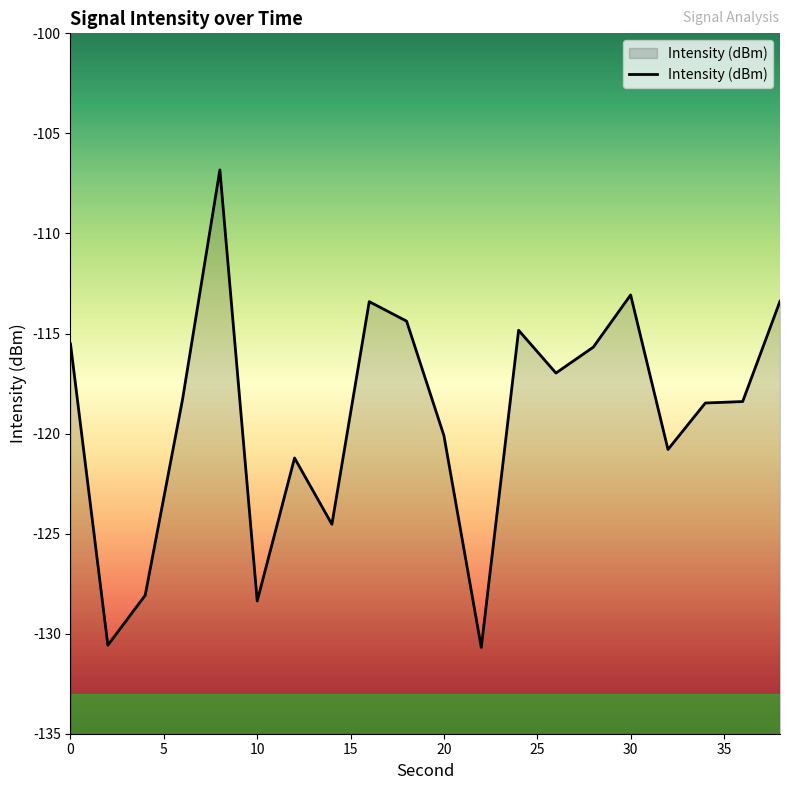

What is the minimum value shown in the chart?

-130.7